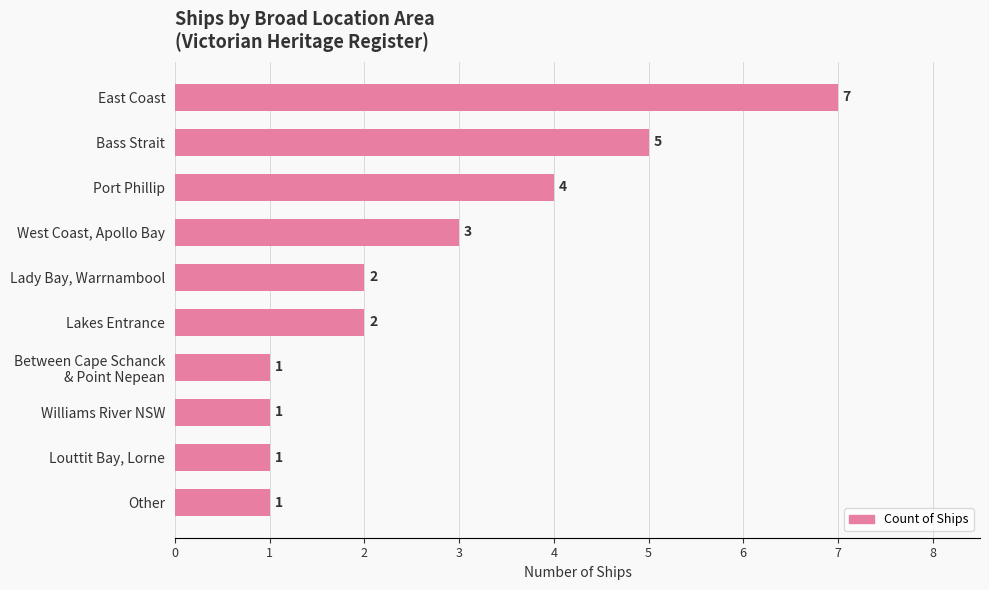

What is the ratio of the value at Williams River NSW to the value at West Coast, Apollo Bay?

0.3